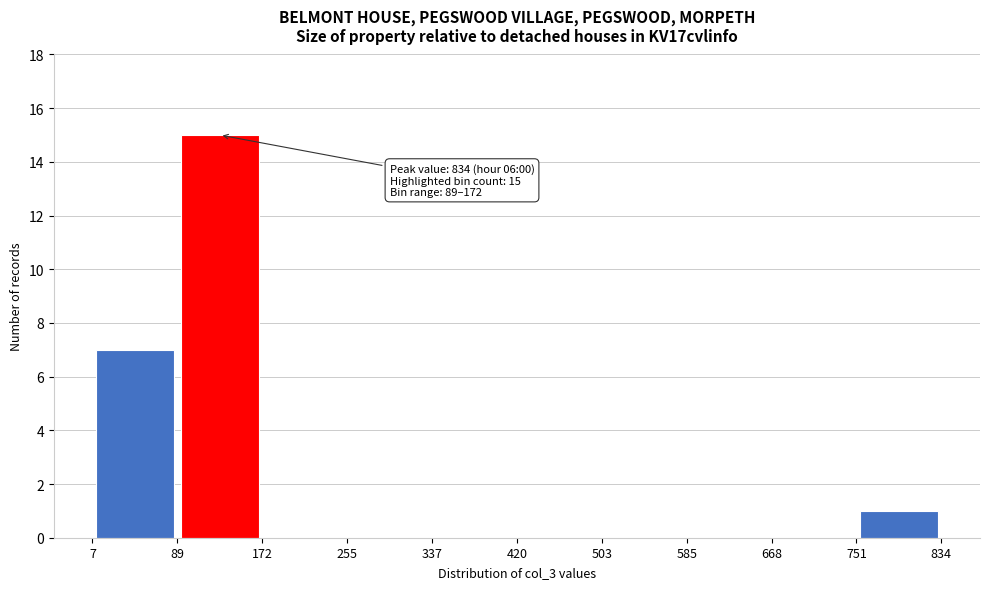

Over which range of the x-axis is the bar tallest?

89 to 172